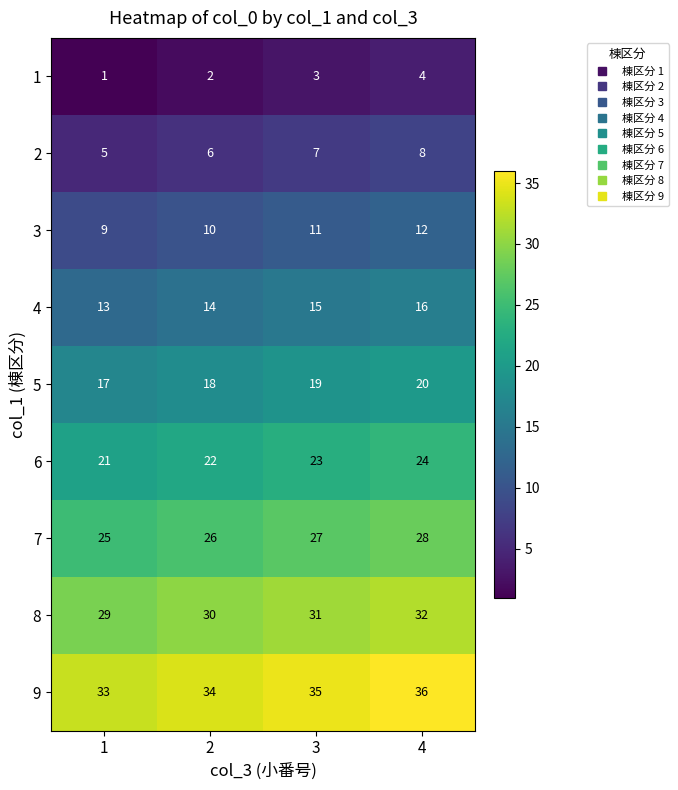

What is the difference between the highest and lowest values at 1?

32